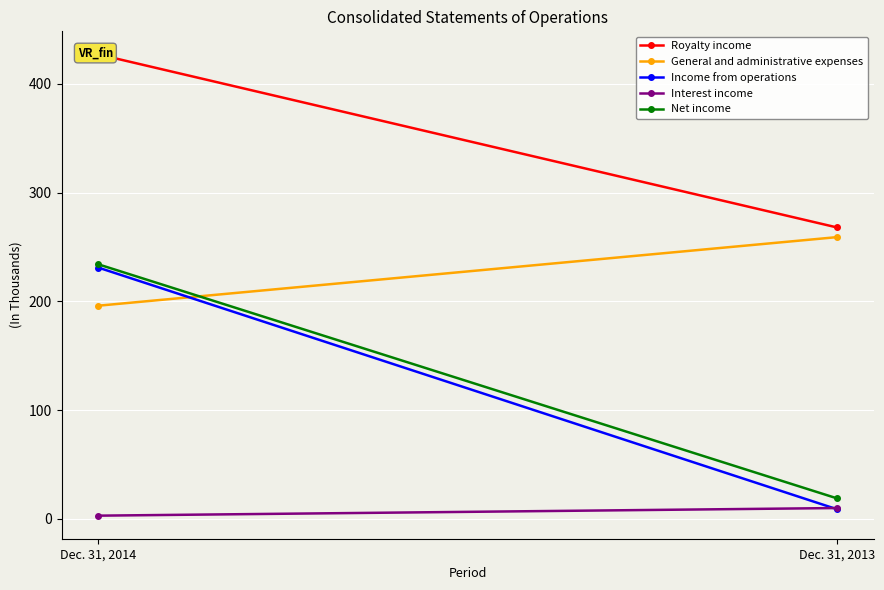

Which label corresponds to the smallest value in the chart?

Dec. 31, 2014